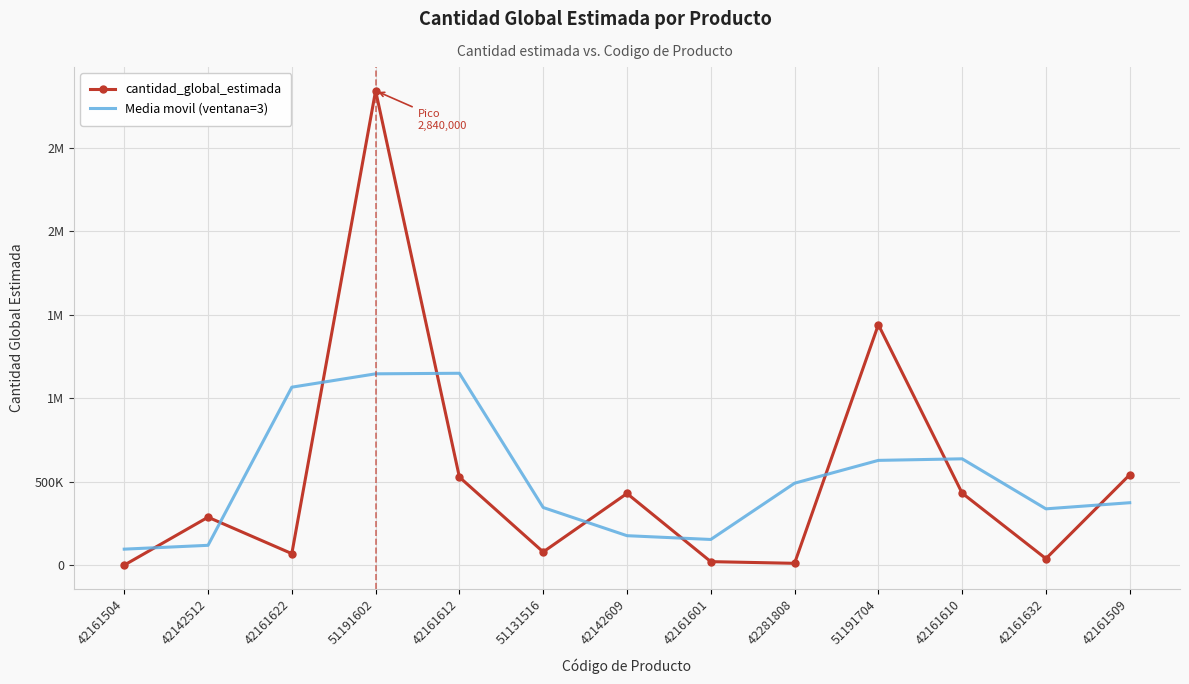

Which series has the widest spread of values?

cantidad_global_estimada